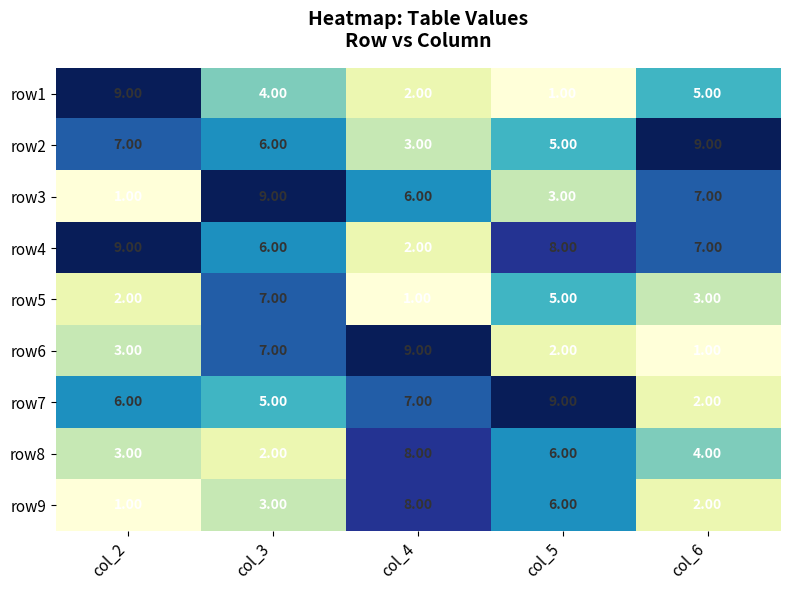

What is the difference between the highest and lowest values at col_4?

8